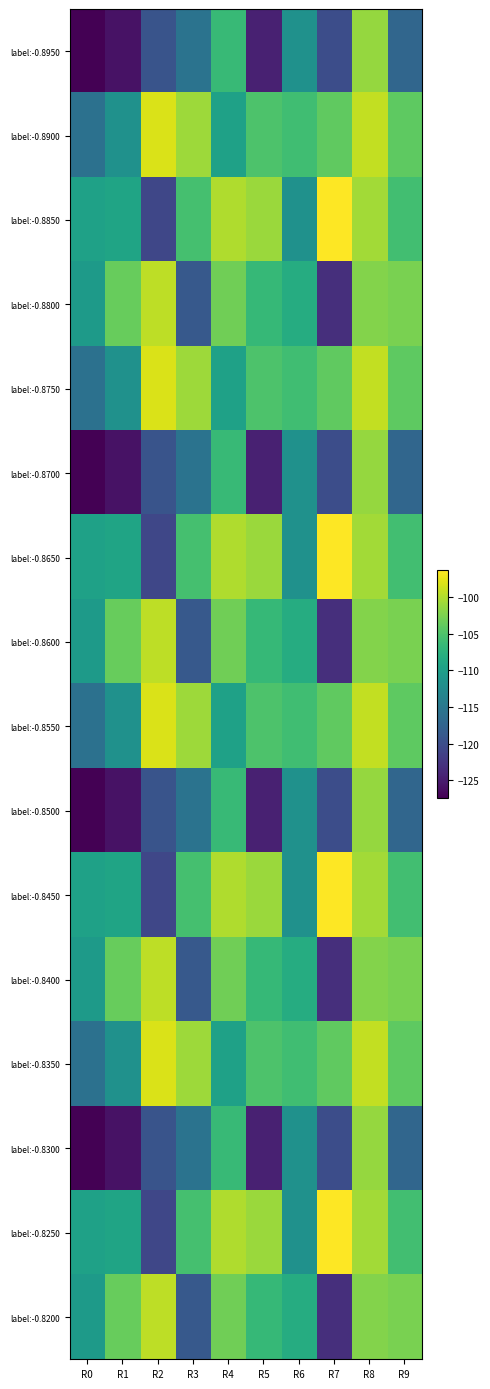

Which series has the largest range (max minus min)?

label:-0.8950